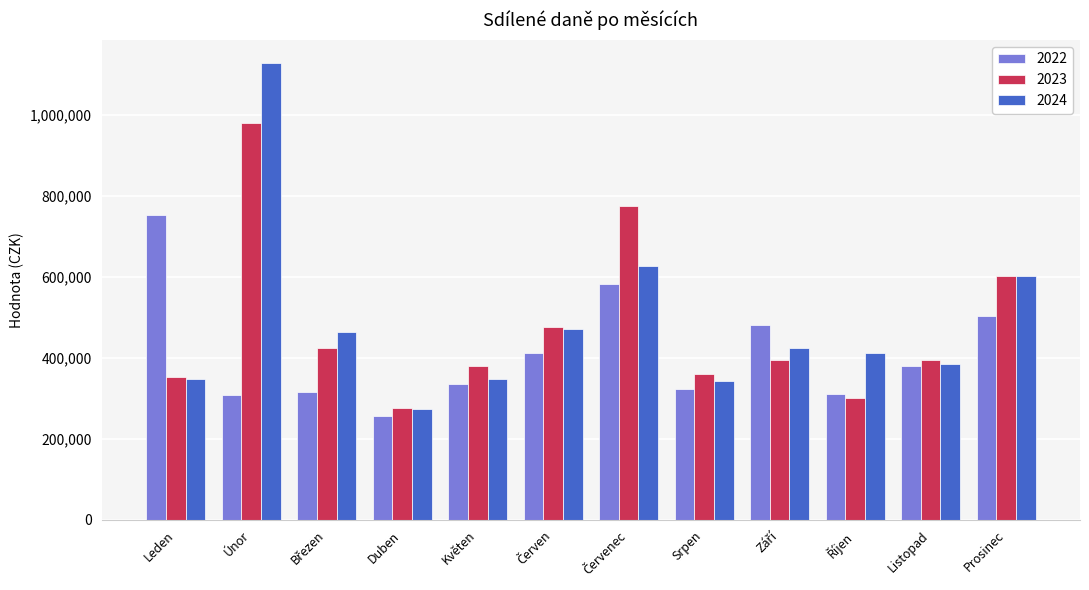

At how many categories does at least one series exceed 502090?

4